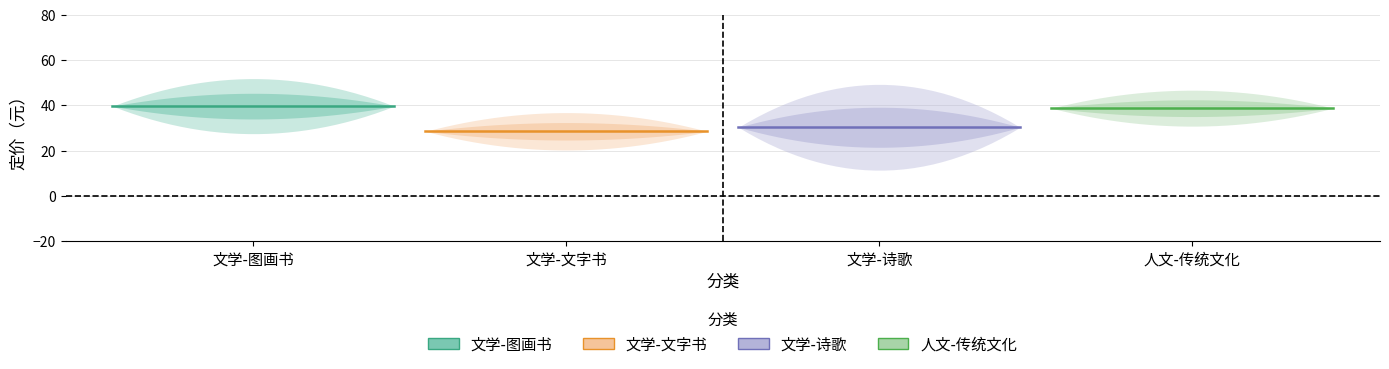

True or false: 文学-文字书 and 文学-图画书 cross at least once.

False